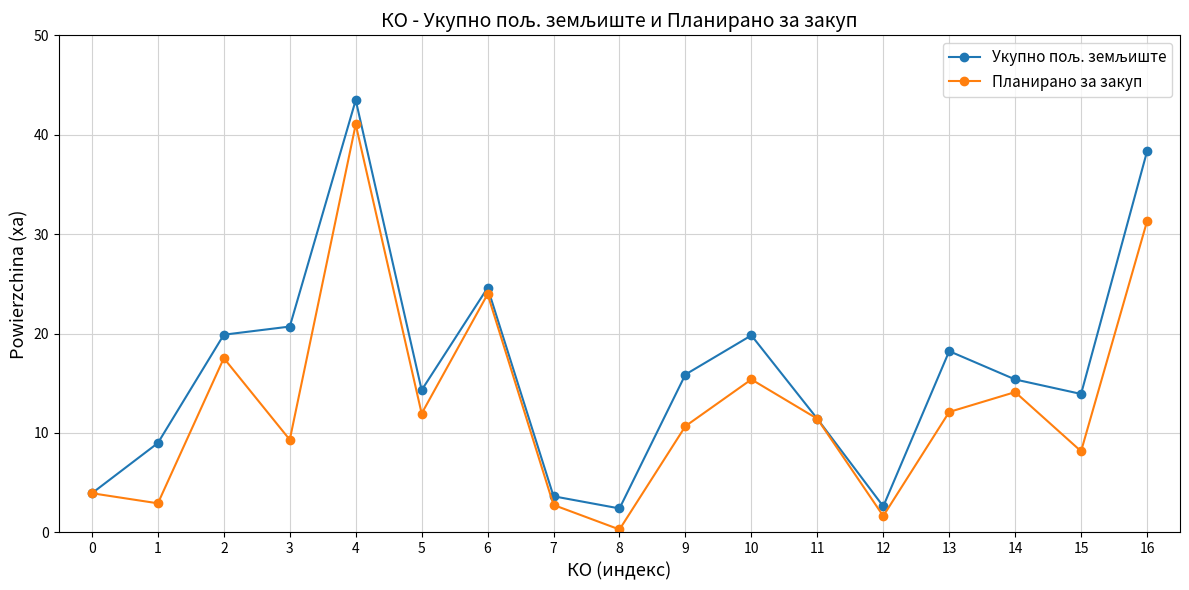

What is the value of the Планирано за закуп point at the 3rd from the left?

17.5